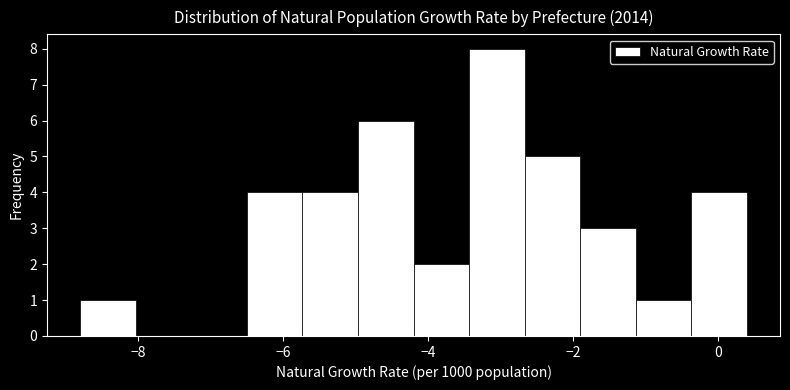

Read against the x-axis, roughly where is the centre of the tallest bar?

-3.0